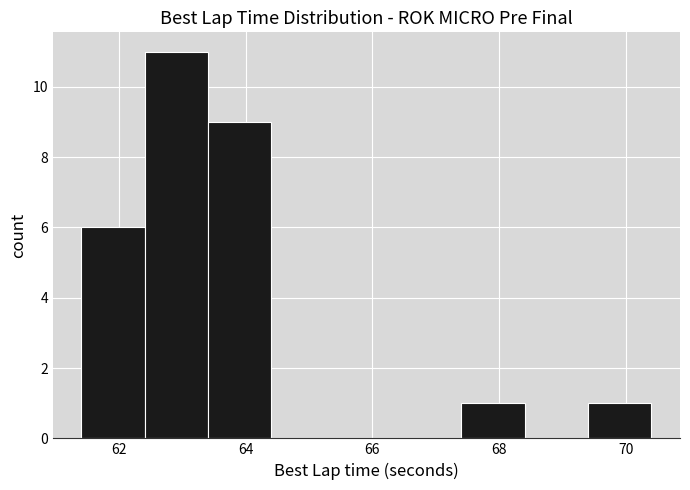

Which range on the x-axis has the tallest bar?

62.4 to 63.4